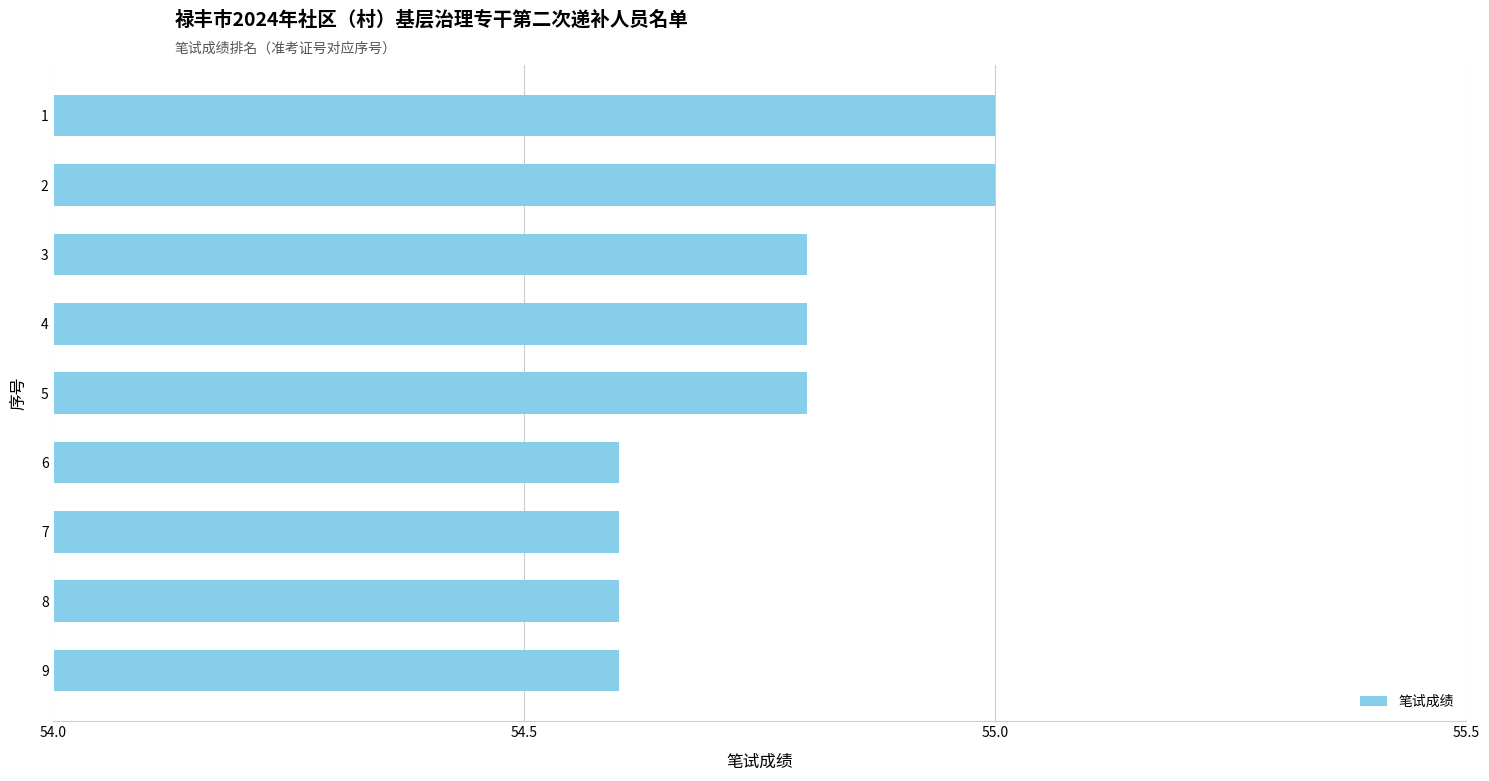

Reading top to bottom, list all the values displayed in this chart.

55.0	55.0	54.8	54.8	54.8	54.6	54.6	54.6	54.6